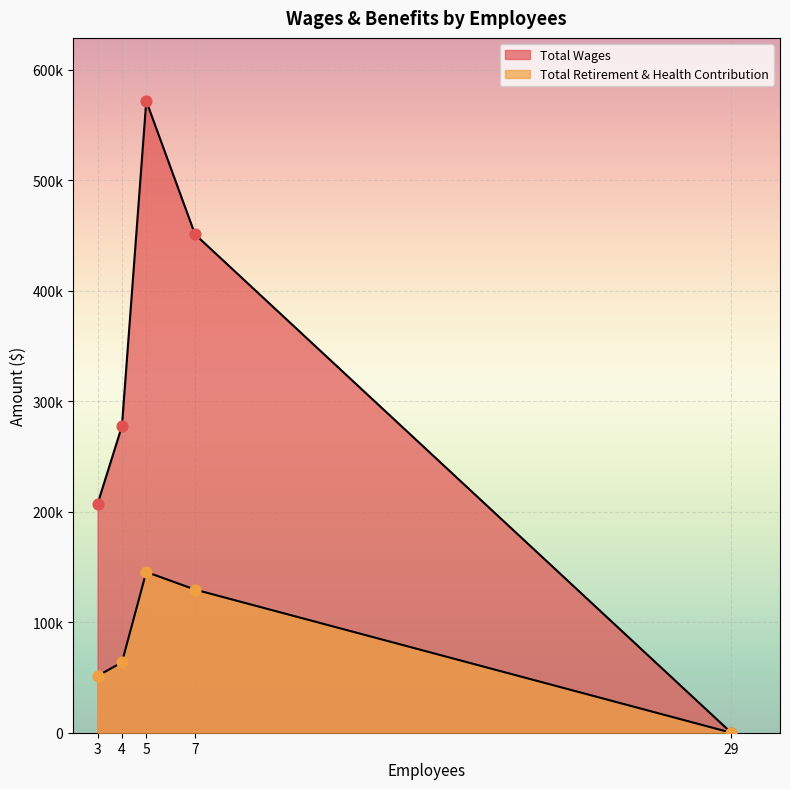

What are all the series names shown in the legend?

Total Wages, Total Retirement & Health Contribution